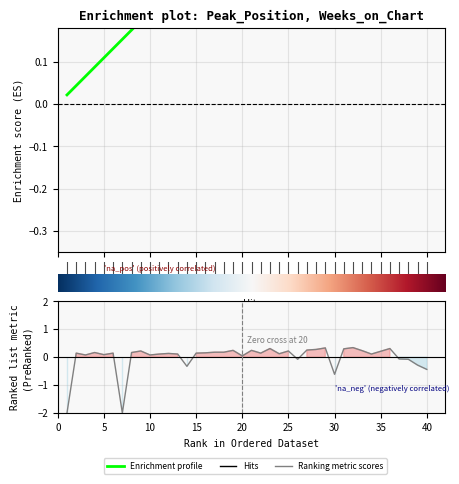

The value of Ranking metric scores at 25 is -0.1. True or false?

False